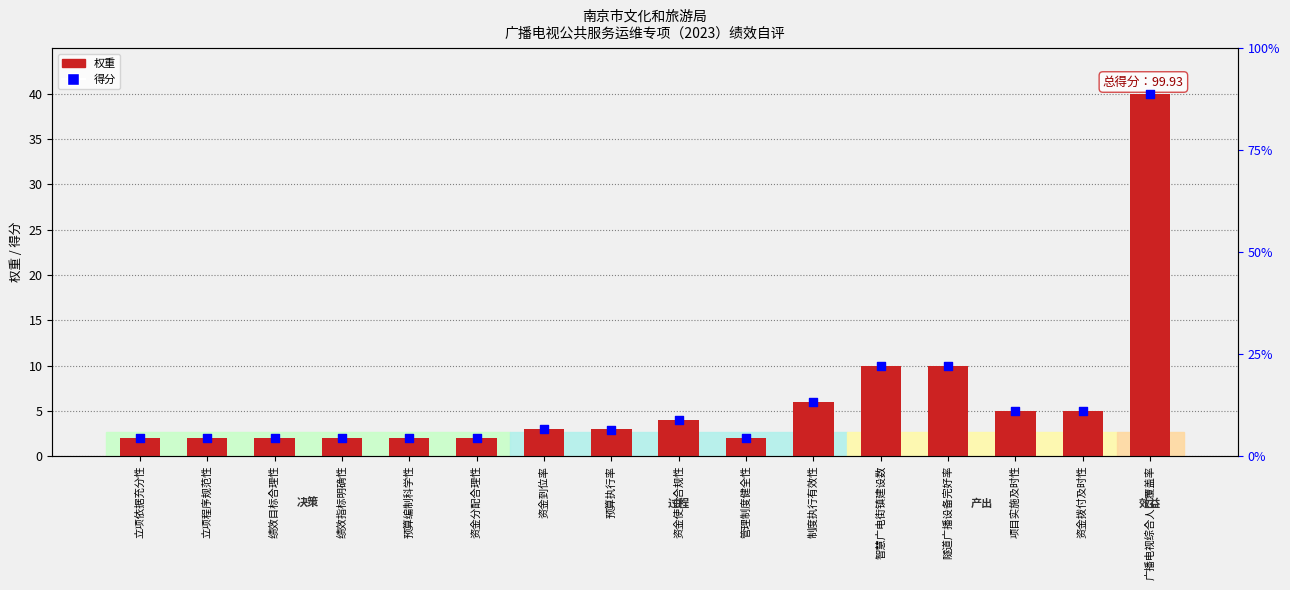

Which series reaches the minimum Y coordinate?

权重